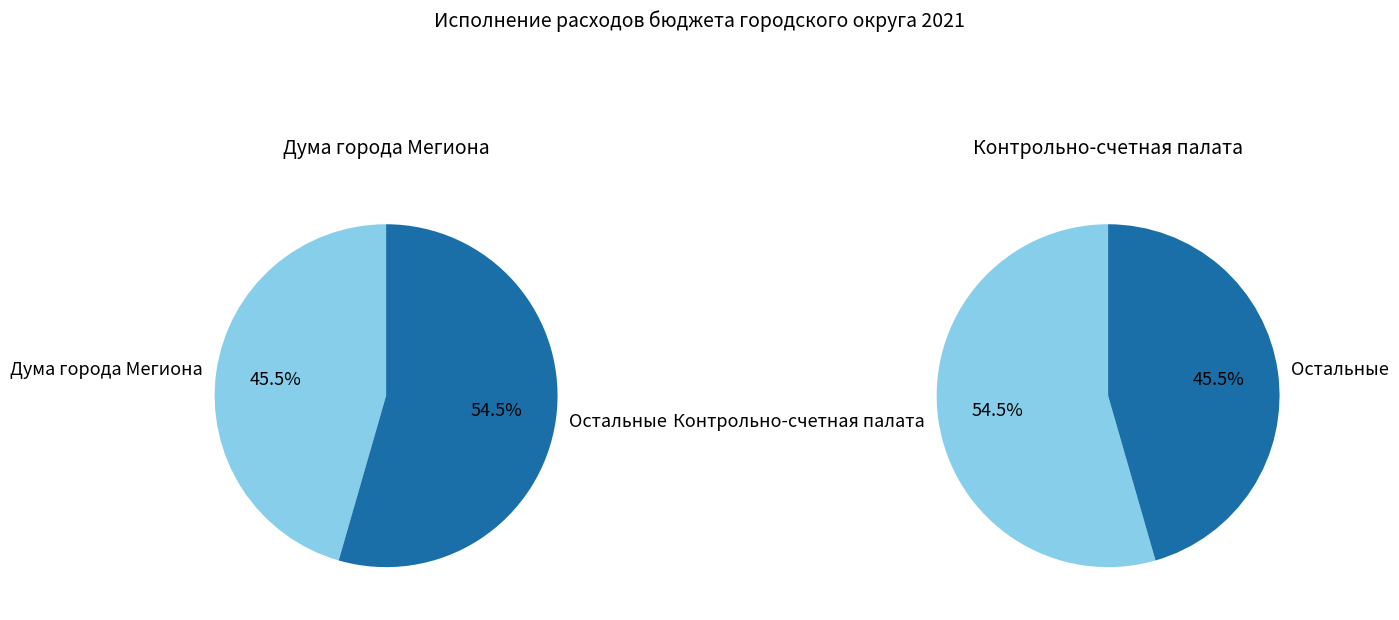

Approximately how many times larger is the value at Дума города Мегиона compared to Контрольно-счетная палата?

0.8